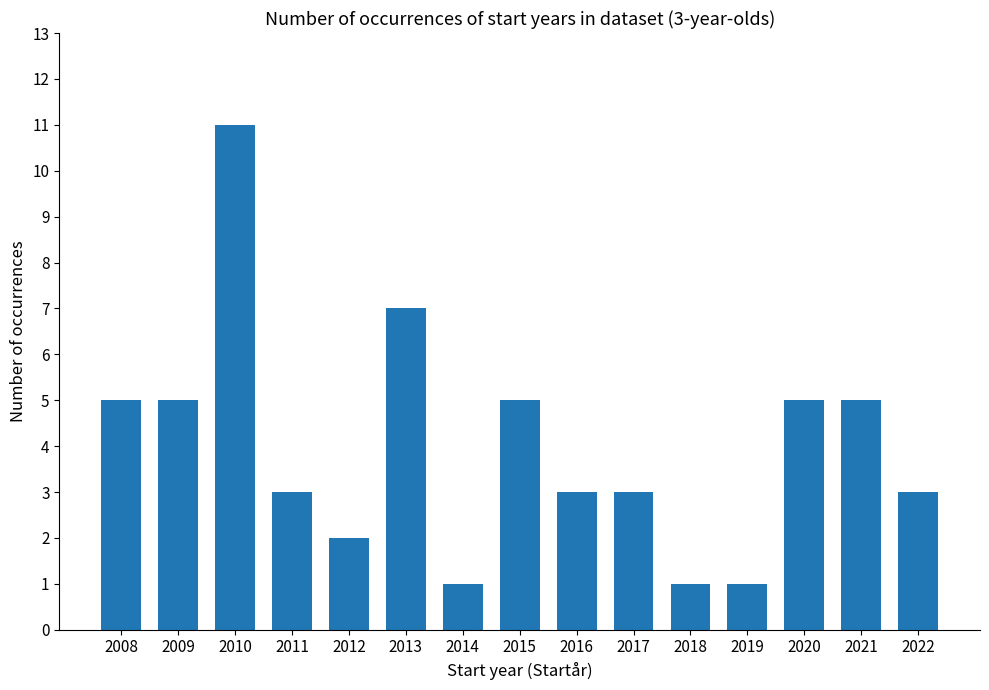

How many distinct data groups are displayed?

1